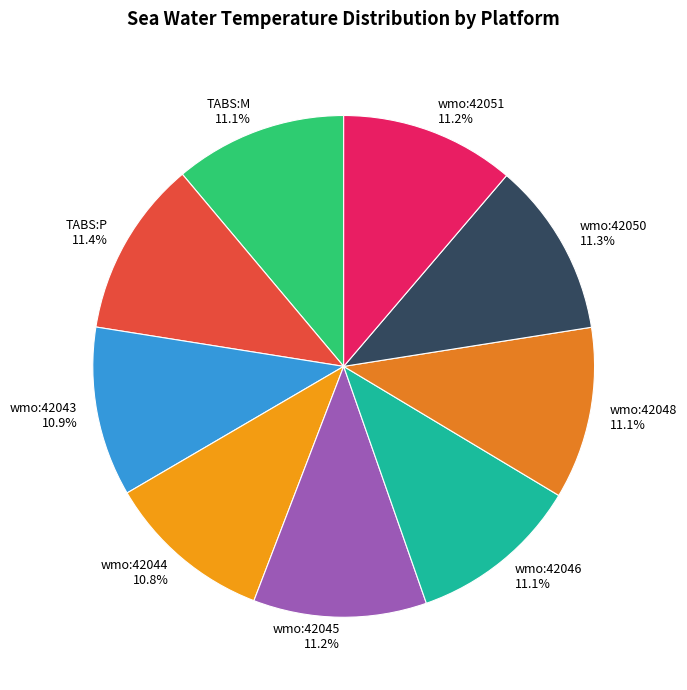

Is it true that wmo:42043 is 11% of the pie?

True